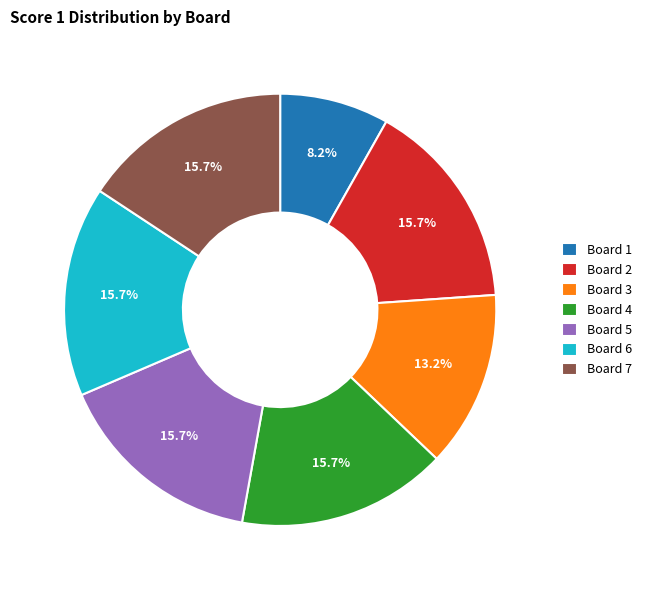

What is the smallest slice in the pie chart?

Board 1